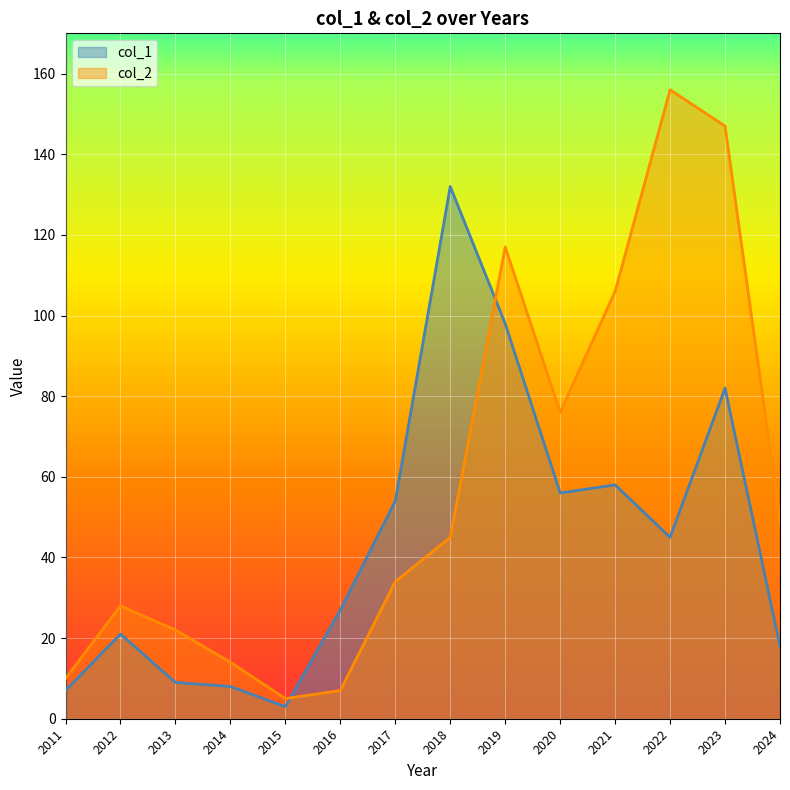

List the labels in order of col_1 value, smallest first.

2015, 2011, 2014, 2013, 2024, 2012, 2016, 2022, 2017, 2020, 2021, 2023, 2019, 2018